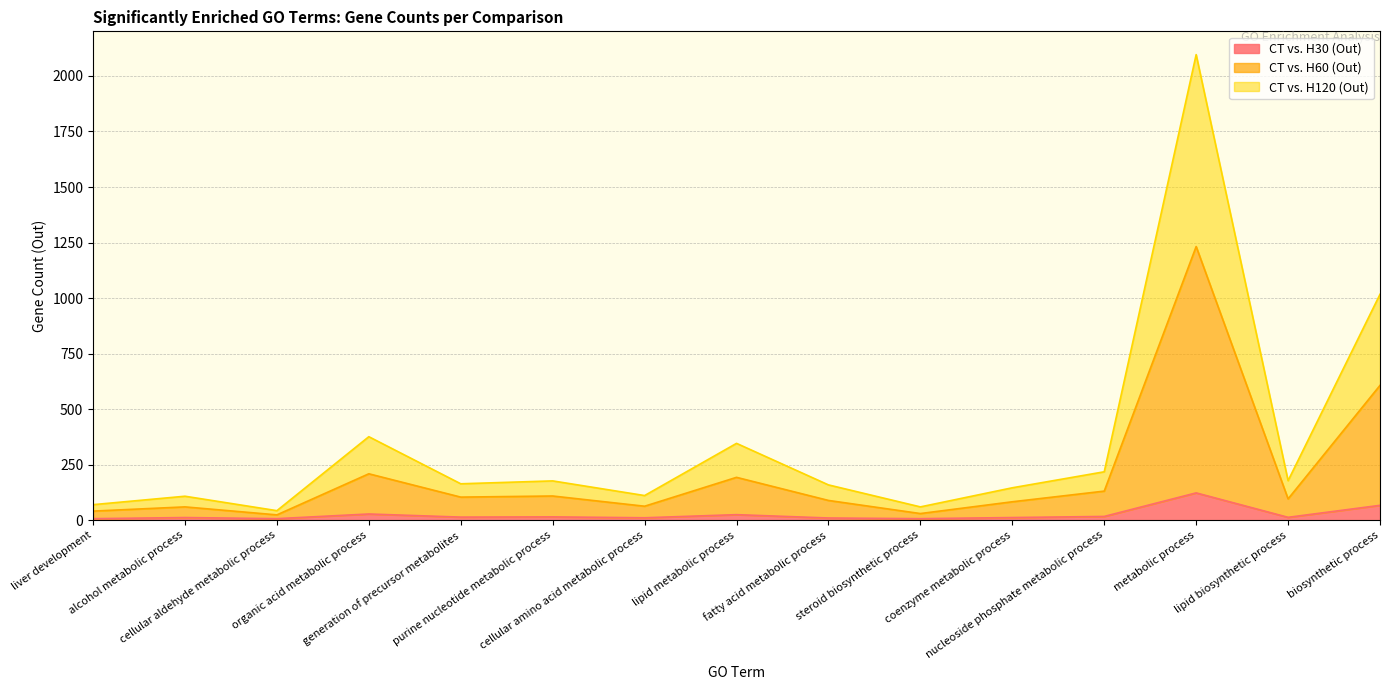

How many lines are shown in the chart?

3